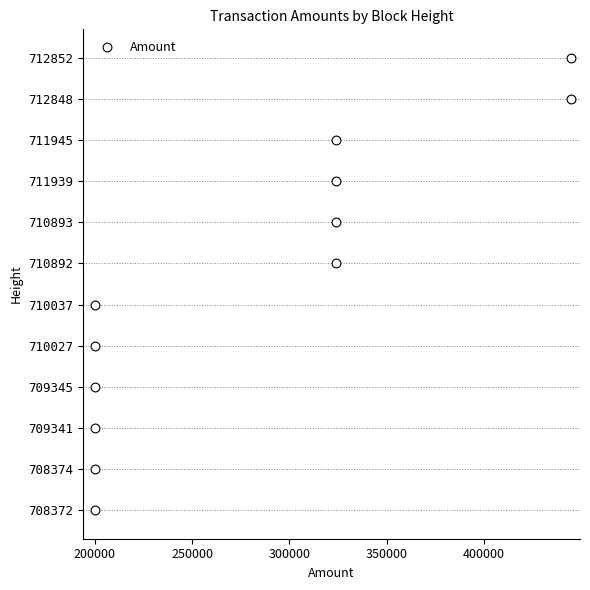

What is the ratio of the value at 400000 to the value at 300000?

1.7